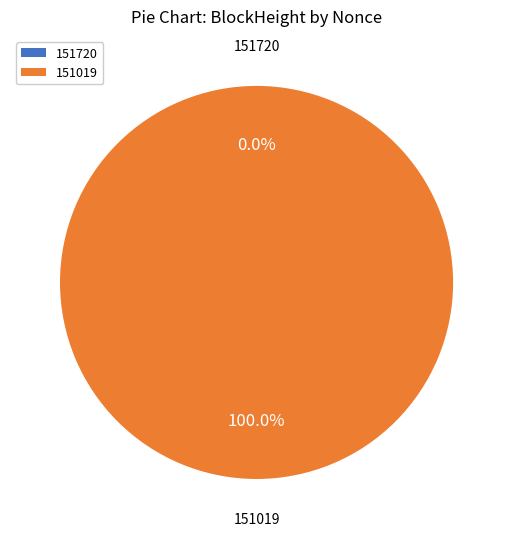

True or false: 151019 accounts for 99% of the total.

False